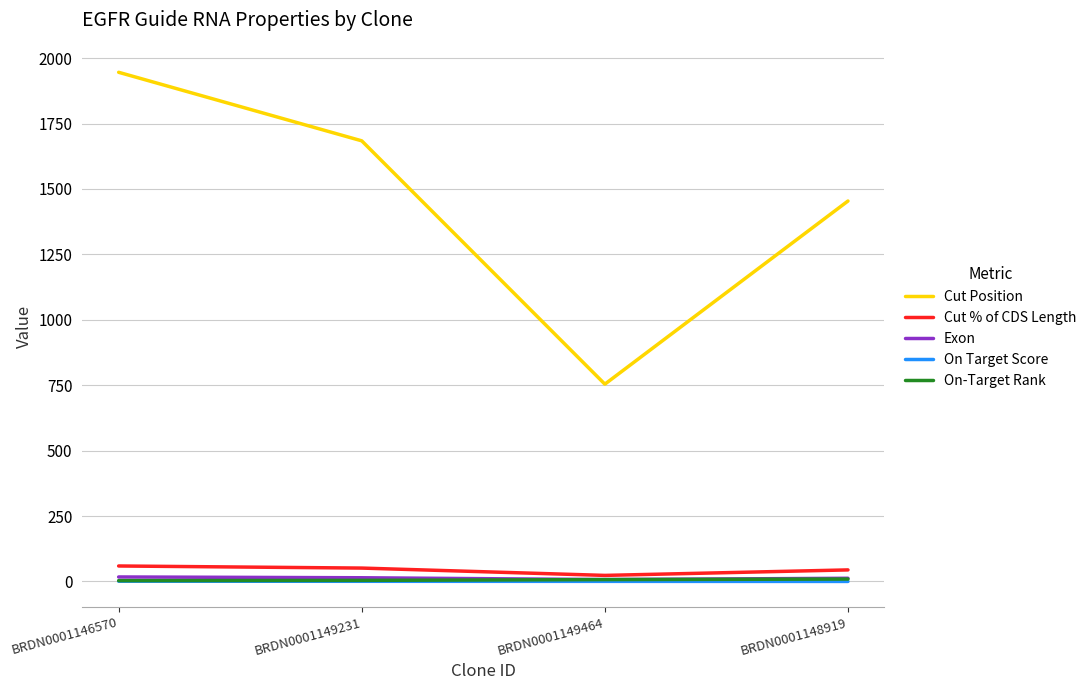

True or false: On-Target Rank and On Target Score intersect in this chart.

False